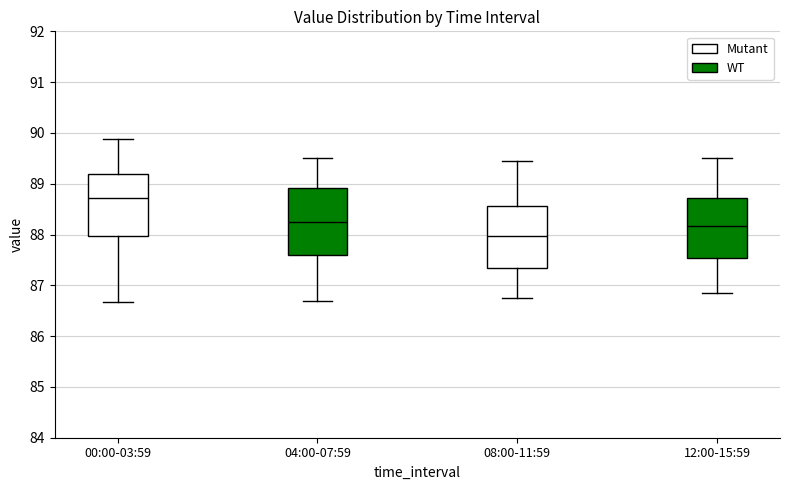

Reading left to right, transcribe this box plot: for each box, give where its median line is, the range the box spans, and where its two whiskers end, as read against the y-axis. The values are not printed on the chart, so give them approximately, as read against the axis.

00:00-03:59: median 88.7, box 88.0 to 89.2, whiskers 86.7 to 89.9
04:00-07:59: median 88.3, box 87.6 to 88.9, whiskers 86.7 to 89.5
08:00-11:59: median 88.0, box 87.4 to 88.6, whiskers 86.8 to 89.5
12:00-15:59: median 88.2, box 87.5 to 88.7, whiskers 86.9 to 89.5